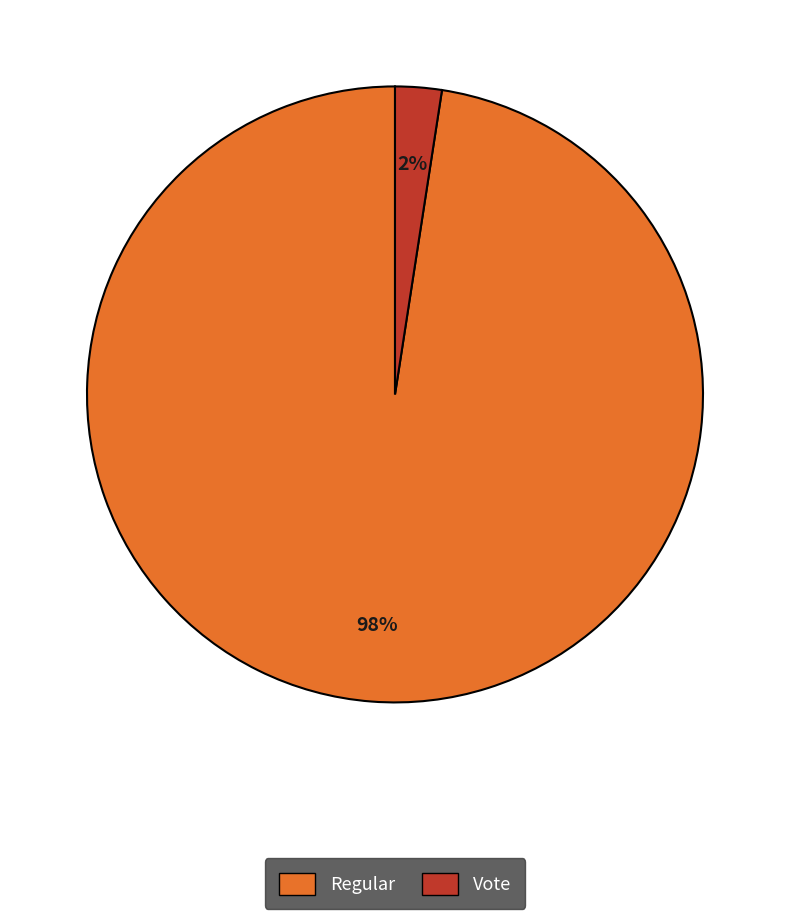

True or false: Vote accounts for 9% of the total.

False